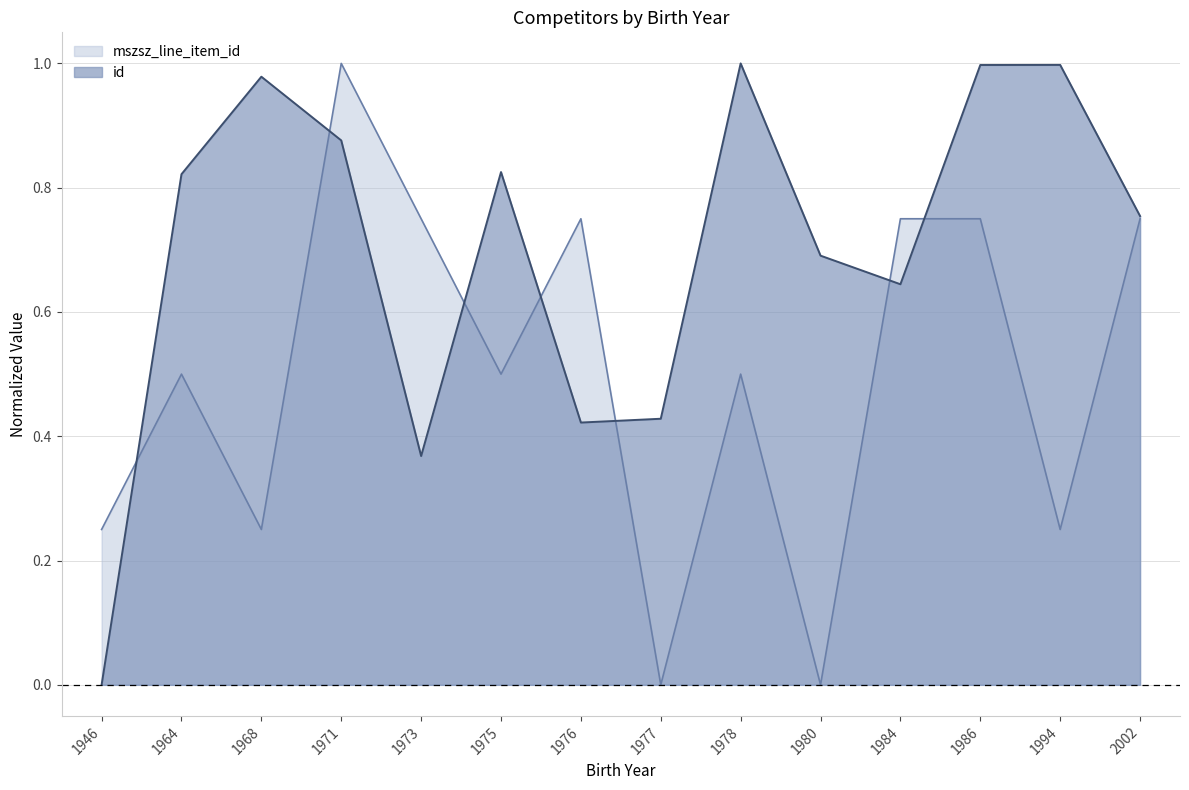

The mszsz_line_item_id series shows 1.3 at 1971. True or false?

False